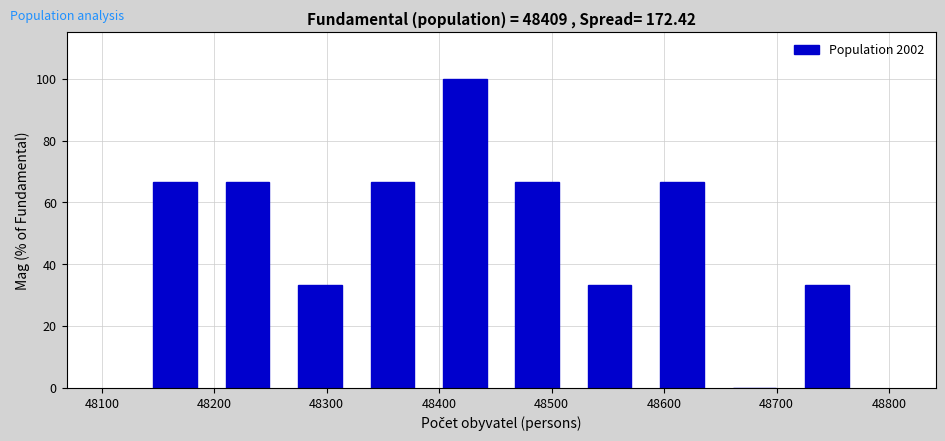

What is the height of the bar covering 48460 to 48520 on the x-axis? Neither the bar edges nor the heights are printed on the chart, so give them approximately, as read against the axes.

66